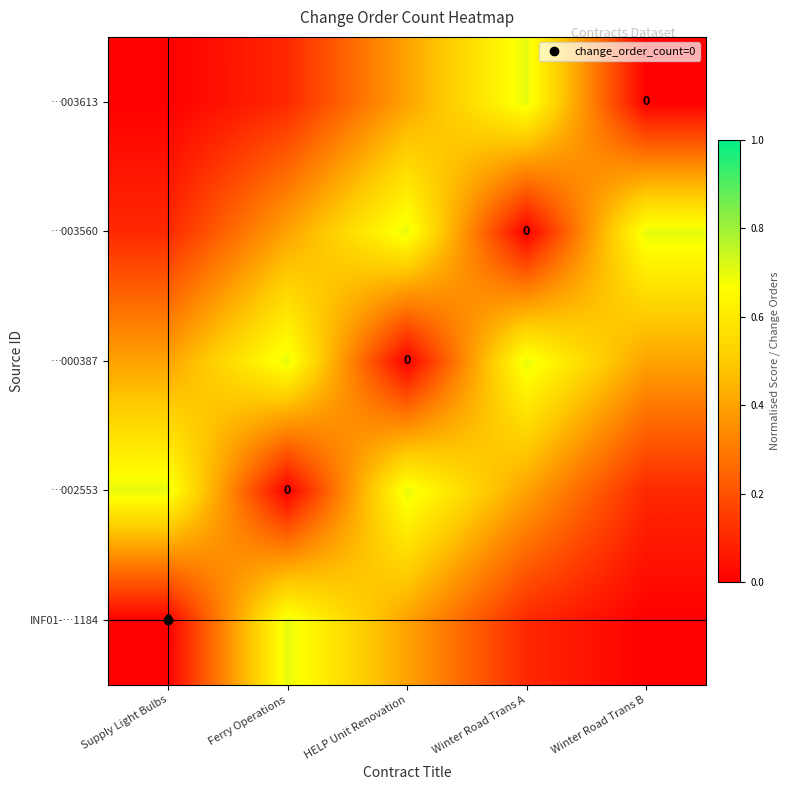

Rank the series by their maximum value, from lowest to highest.

INF01-…1184, …002553, …000387, …003560, …003613